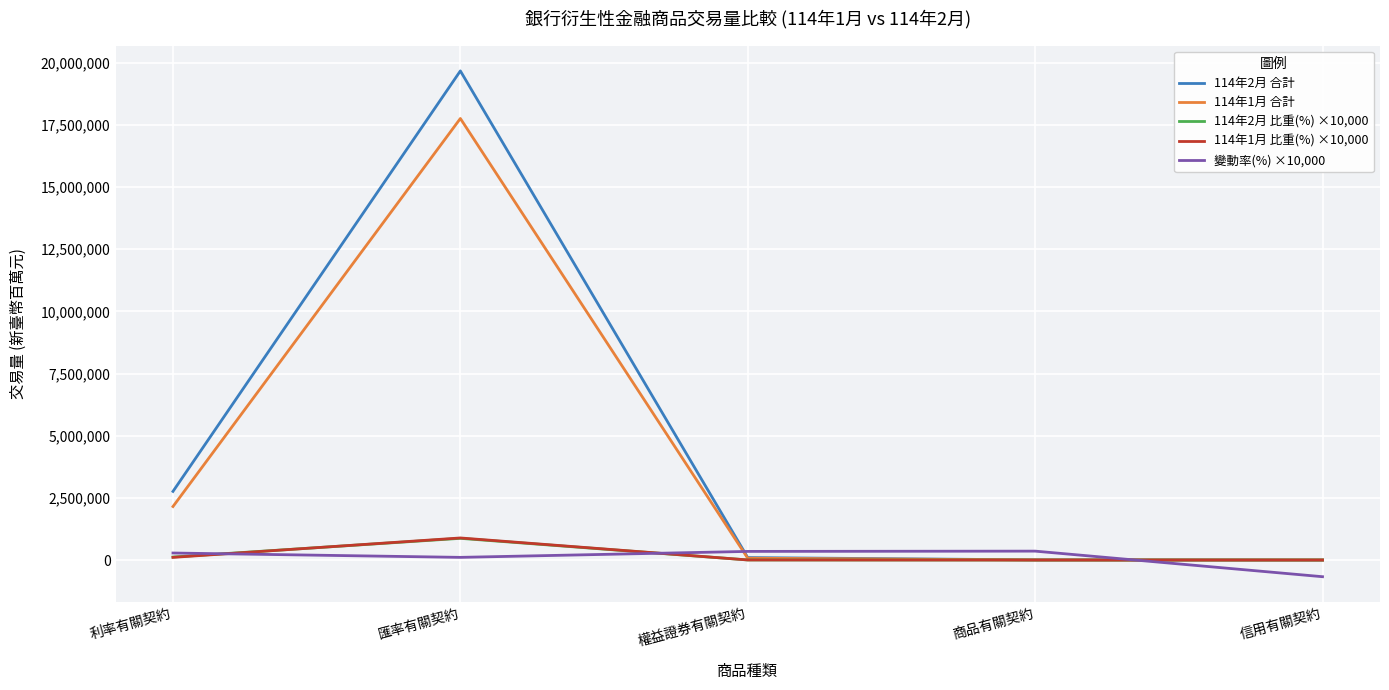

Which series has the largest total across all categories?

114年2月 合計